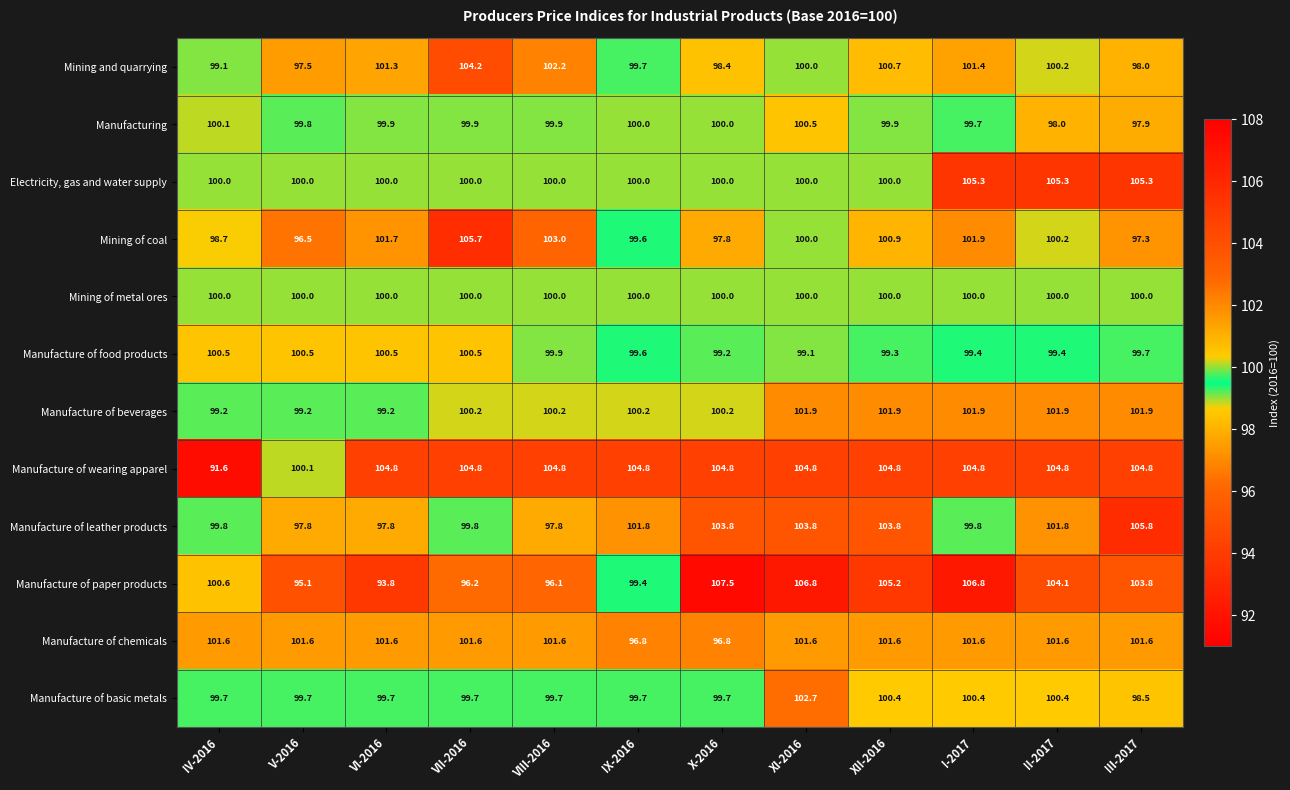

At which label does Manufacture of beverages first exceed 100?

VII-2016